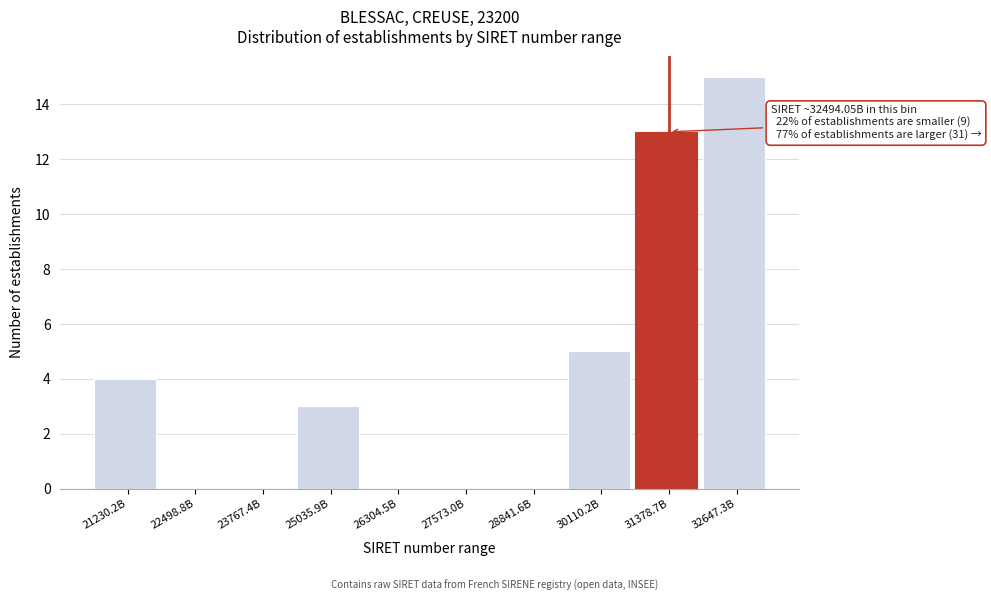

Reading right to left, what are all the values shown in this chart?

32647.3B=15	31378.7B=13	30110.2B=5	28841.6B=0	27573.0B=0	26304.5B=0	25035.9B=3	23767.4B=0	22498.8B=0	21230.2B=4